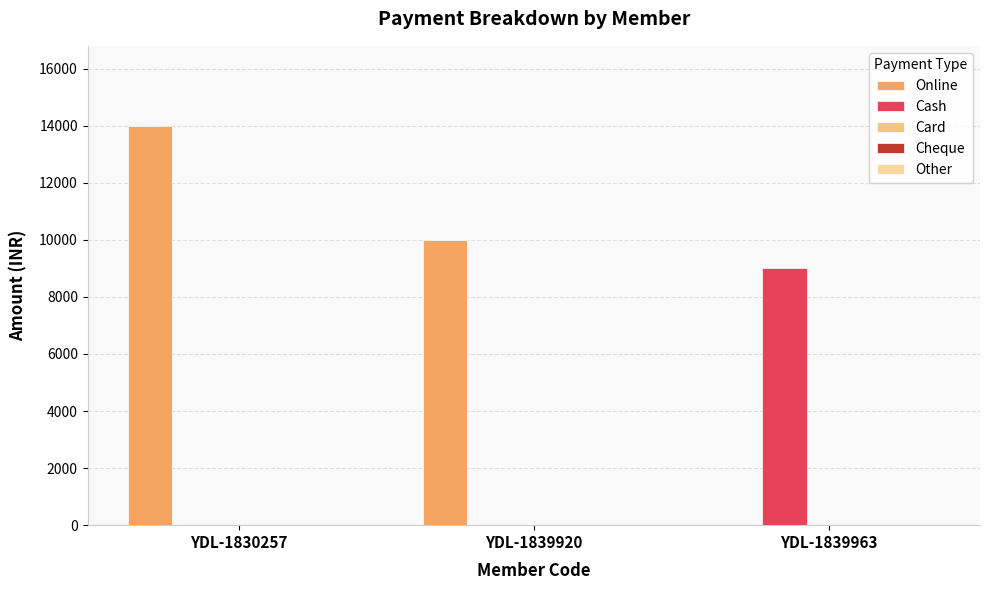

At which category is the sum across all series the highest?

YDL-1830257